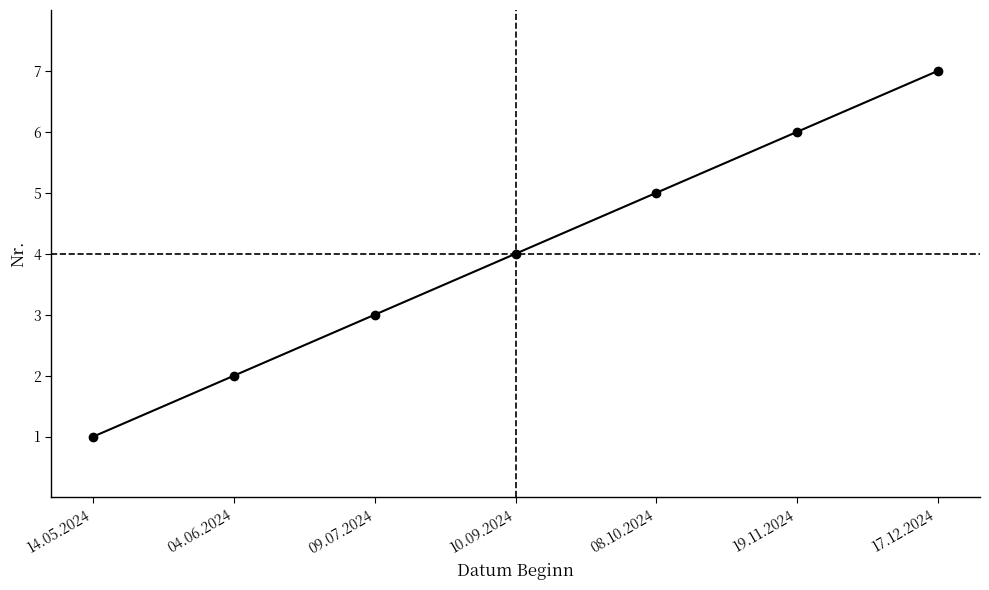

Is it true that the value at 10.09.2024 is 2?

False